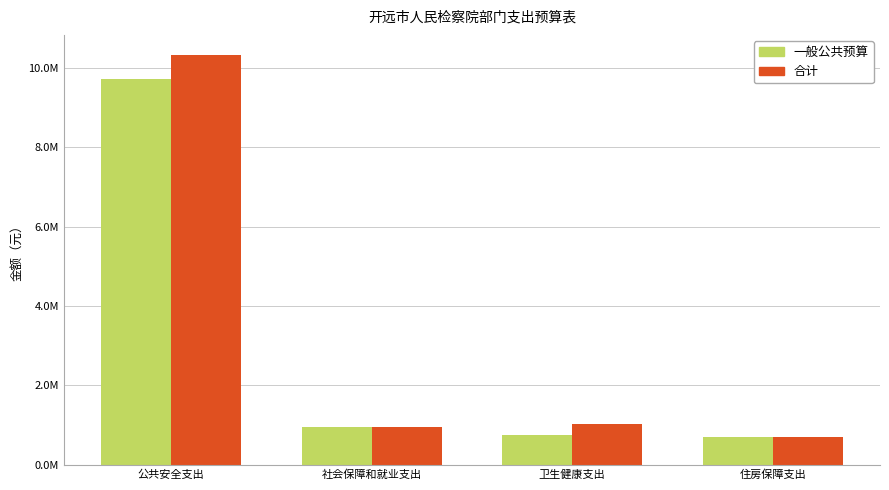

What is the label of the 4th bar from the right?

公共安全支出